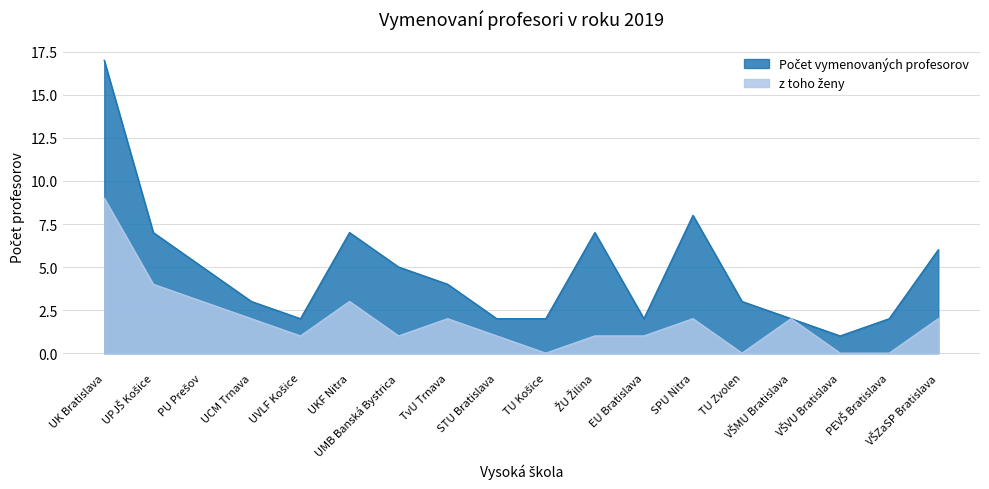

How many interior local valleys does the Počet vymenovaných profesorov series have?

3